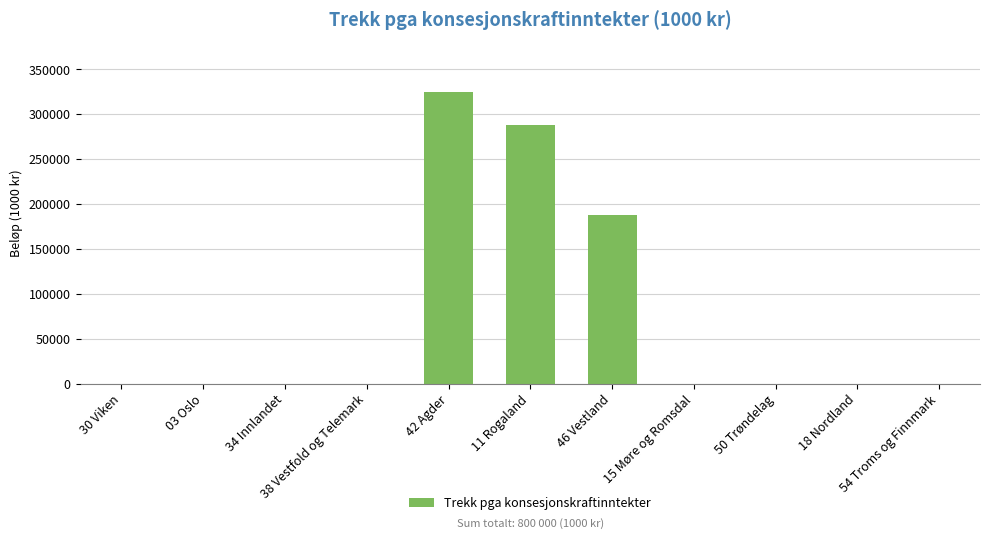

Is it true that the value at 50 Trøndelag is -215942?

False